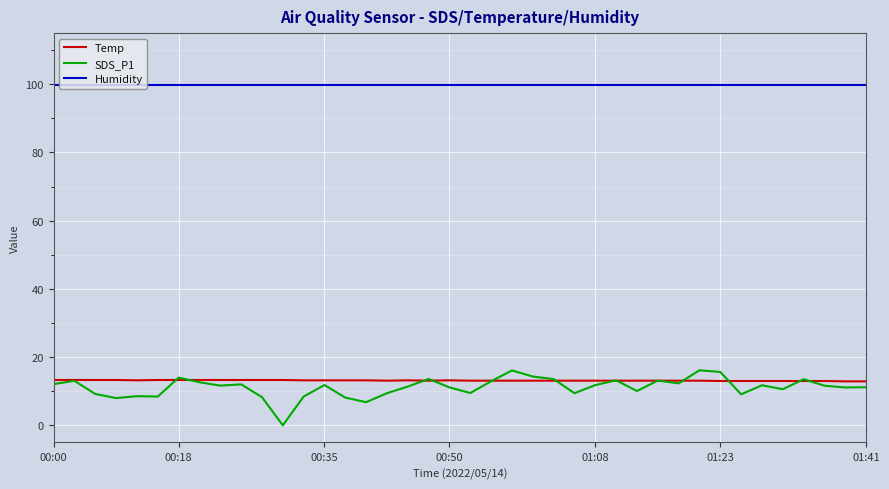

After their last crossing, which series has the higher values: Temp or SDS_P1?

Temp